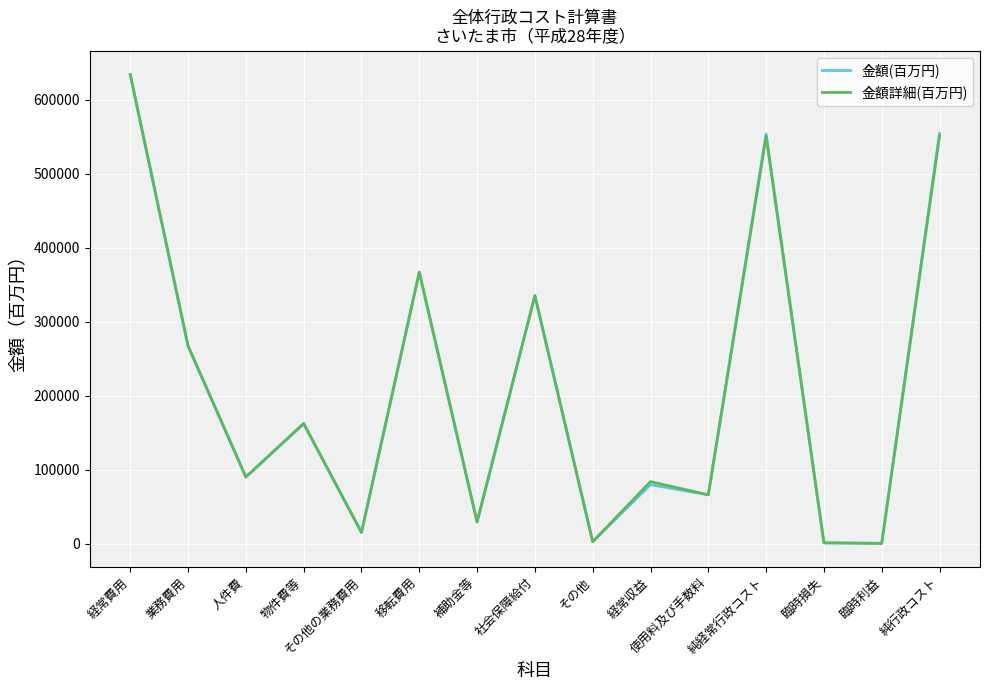

Does the chart display data point markers on the line(s)?

No